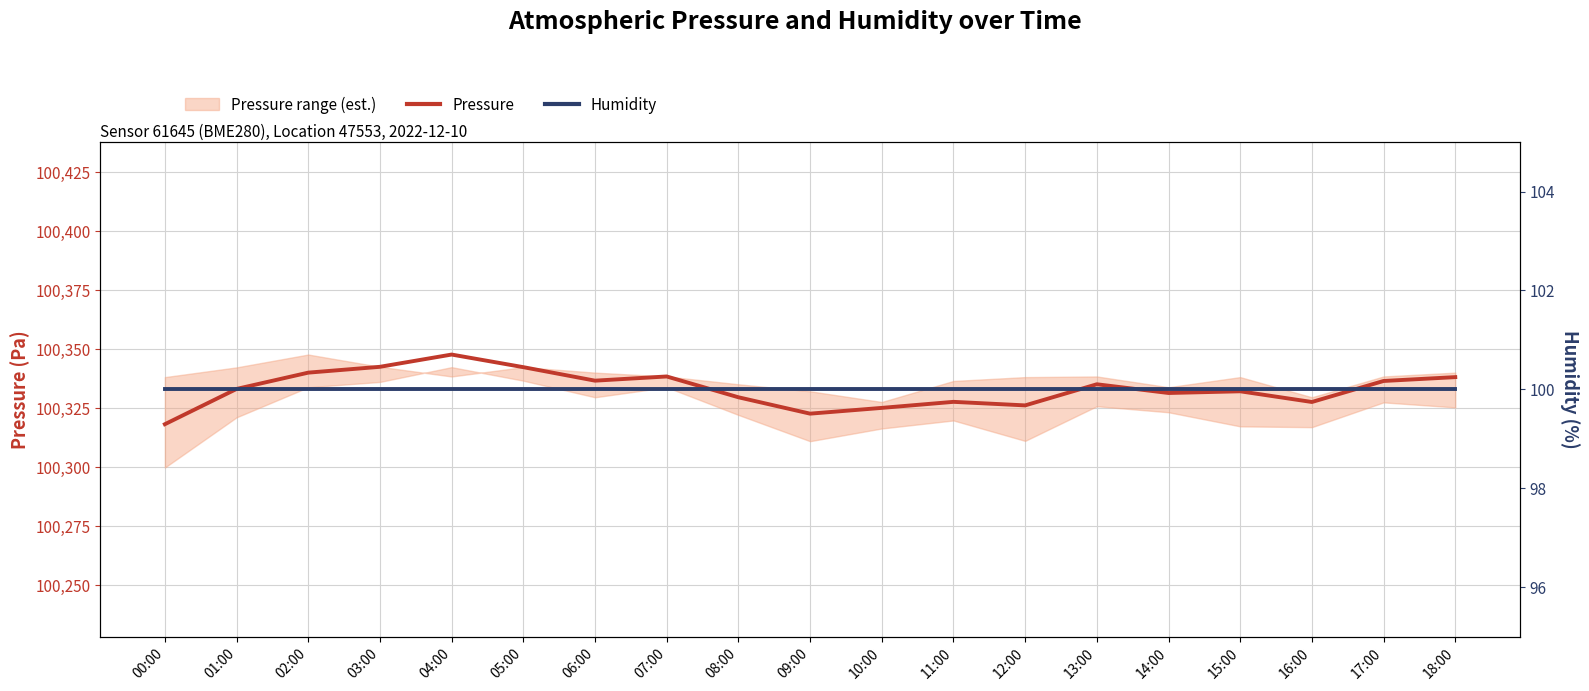

What is the label of the 14th point from the left?

13:00